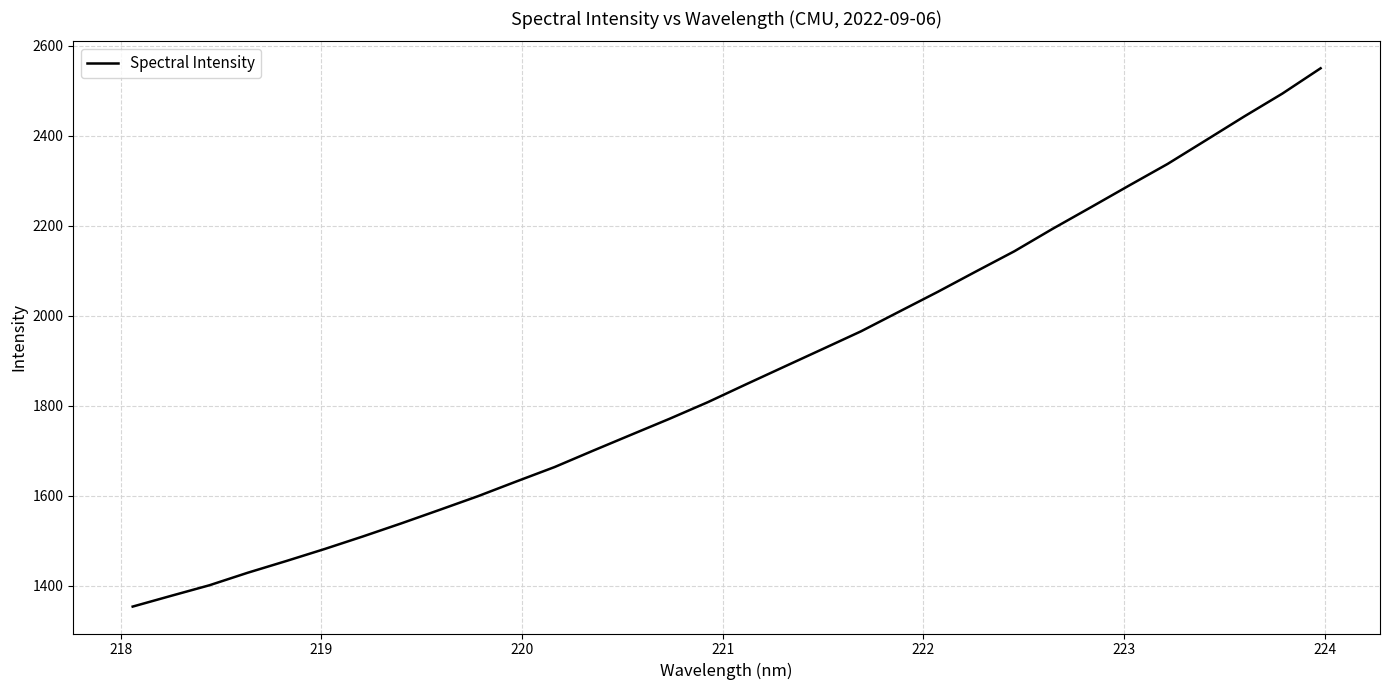

What is the average value?

1871.4